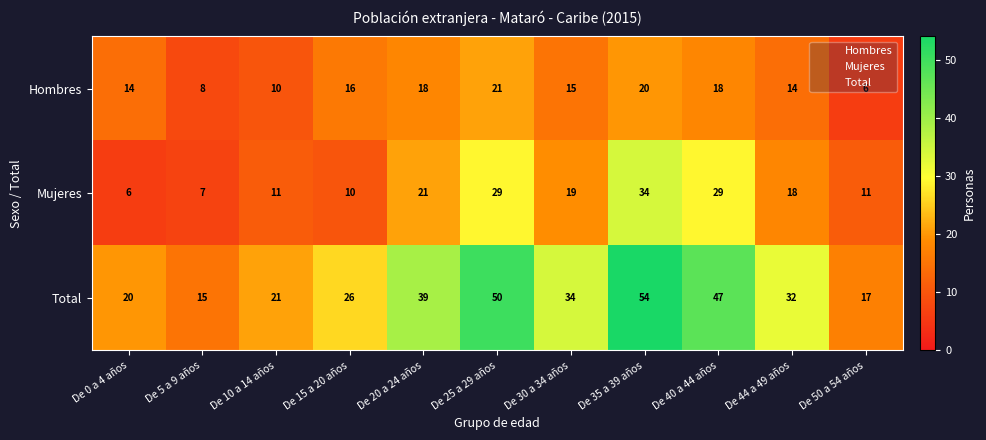

What is the difference between the highest and lowest values at De 25 a 29 años?

29